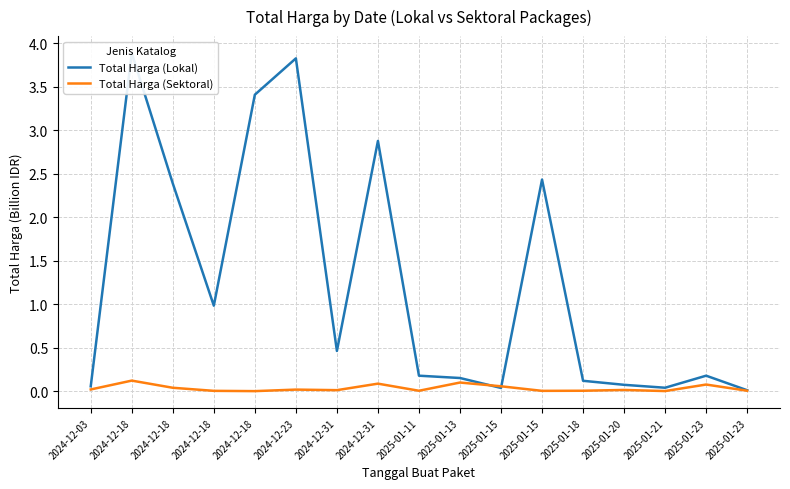

Between 2025-01-13 and 2024-12-31, which is larger?

2024-12-31